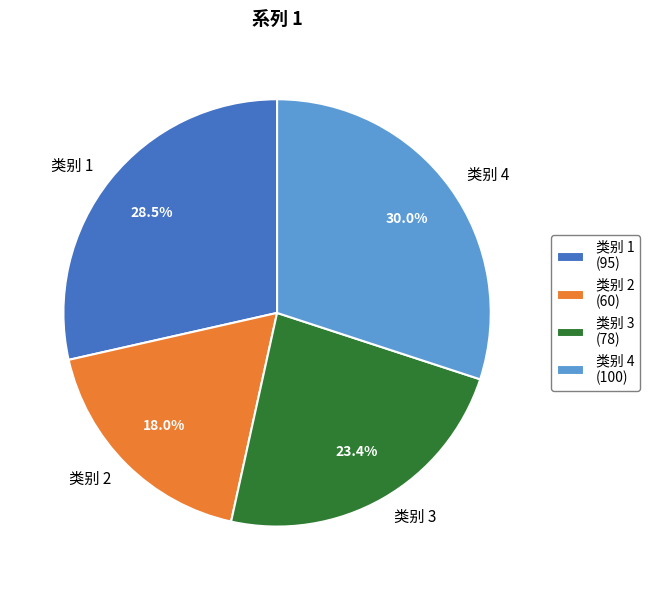

Is it true that 类别 2 is 27% of the pie?

False